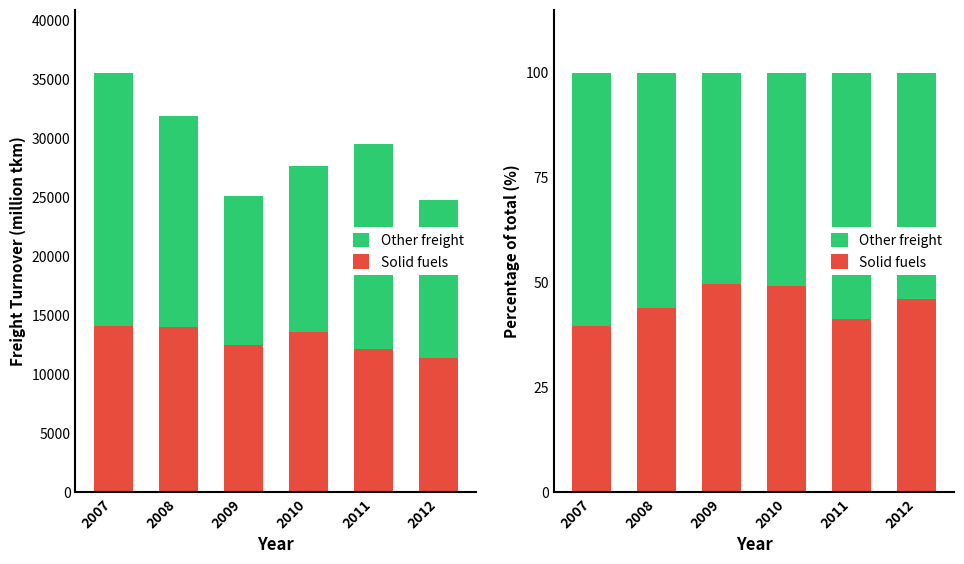

Which label corresponds to the largest value in the chart?

2007